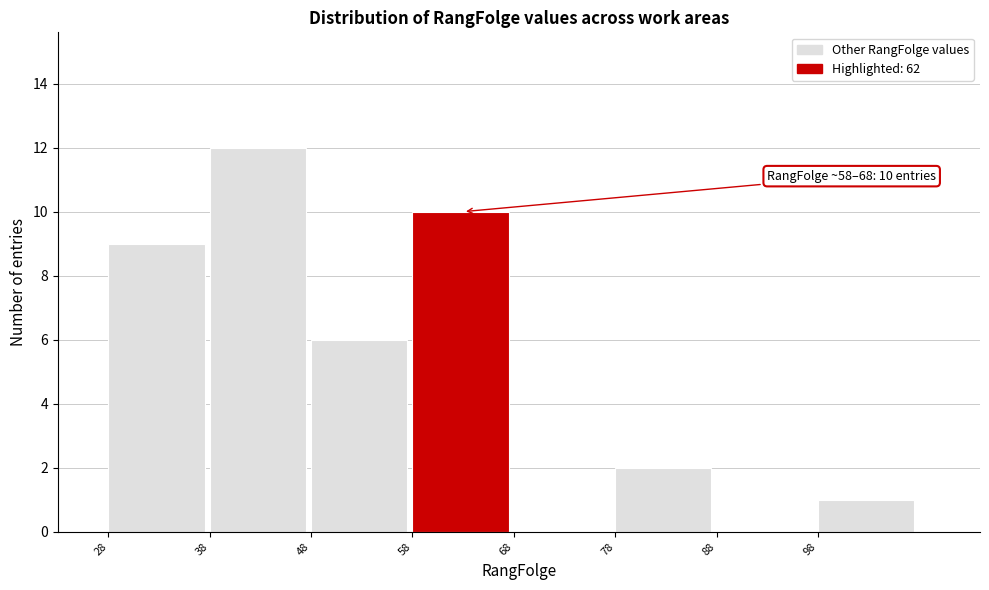

Over which range of the x-axis is the bar tallest?

38 to 48